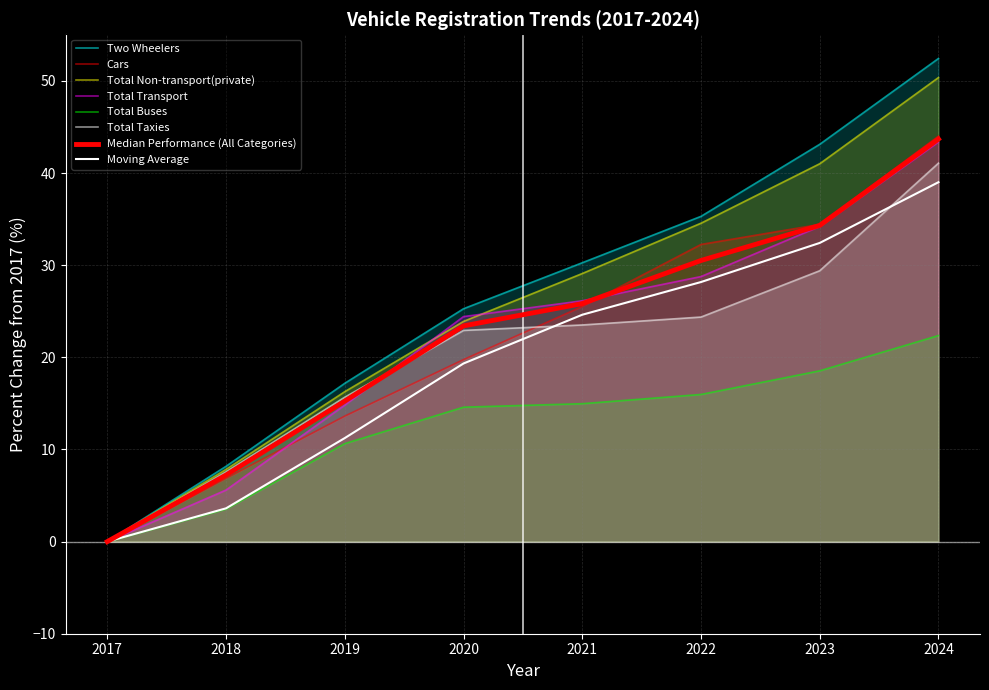

What is the sum of all Cars values?

176.5